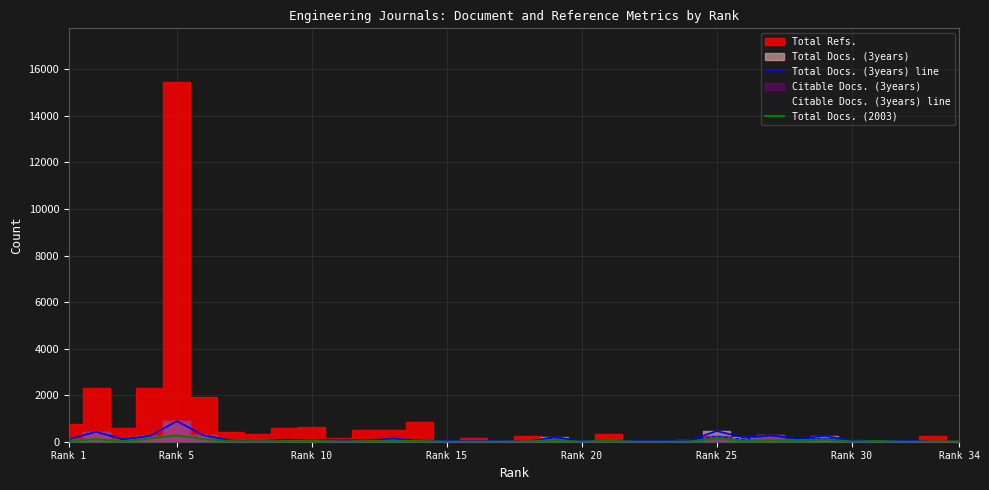

What is the value of the Citable Docs. (3years) line point at the 29th from the left?

145